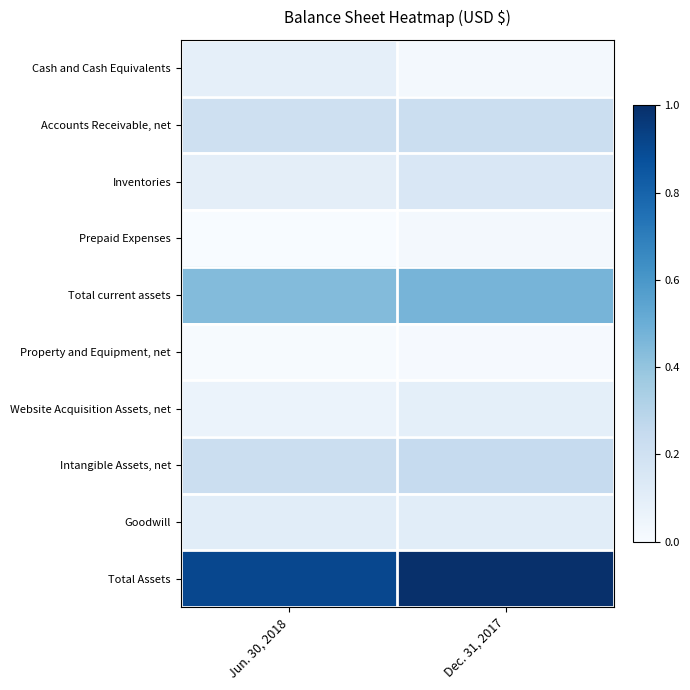

What is the difference between the highest and lowest values at Jun. 30, 2018?

0.9